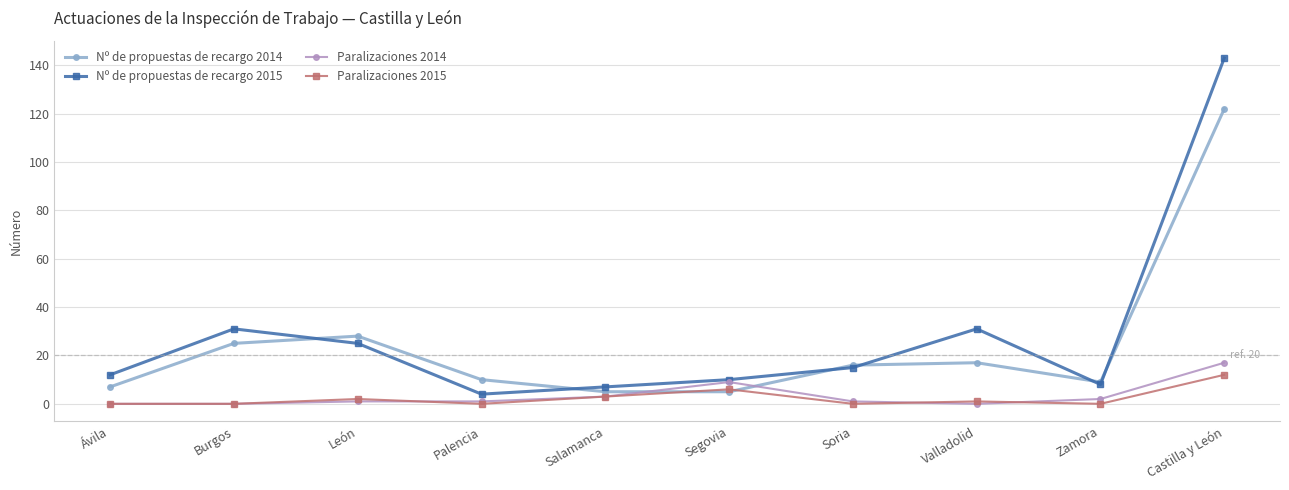

The value of Nº de propuestas de recargo 2015 at Castilla y León is 143. True or false?

True